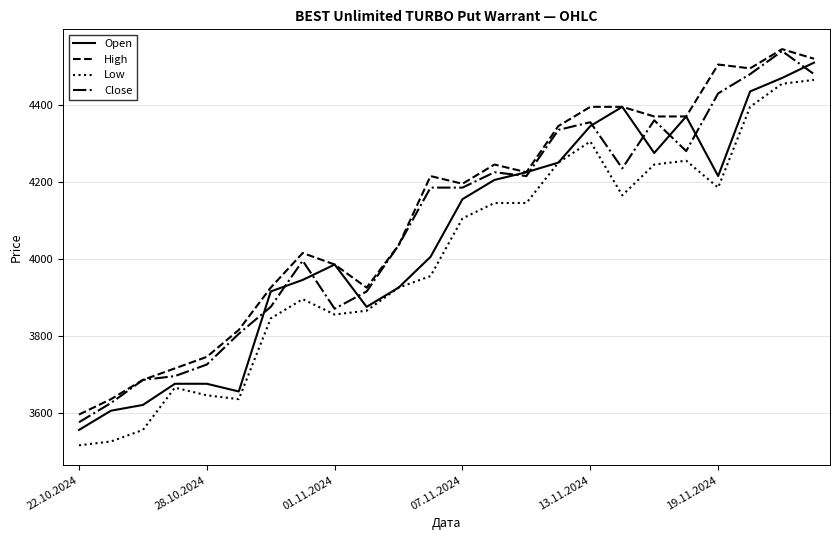

True or false: Low and High intersect in this chart.

False